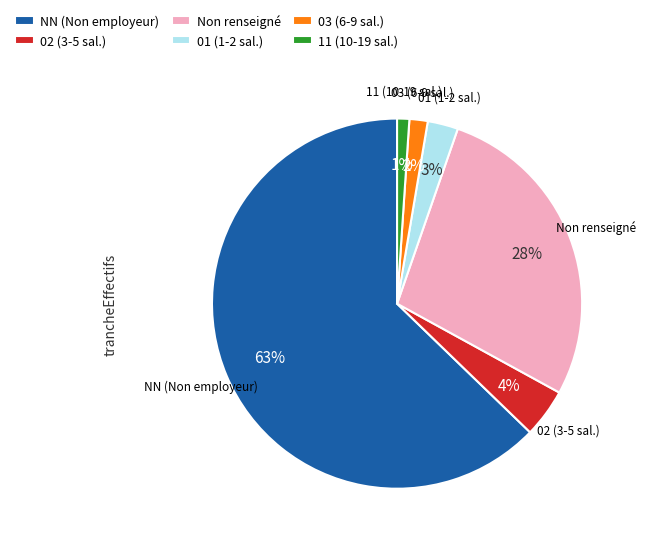

What is the smallest slice in the pie chart?

11 (10-19 sal.)